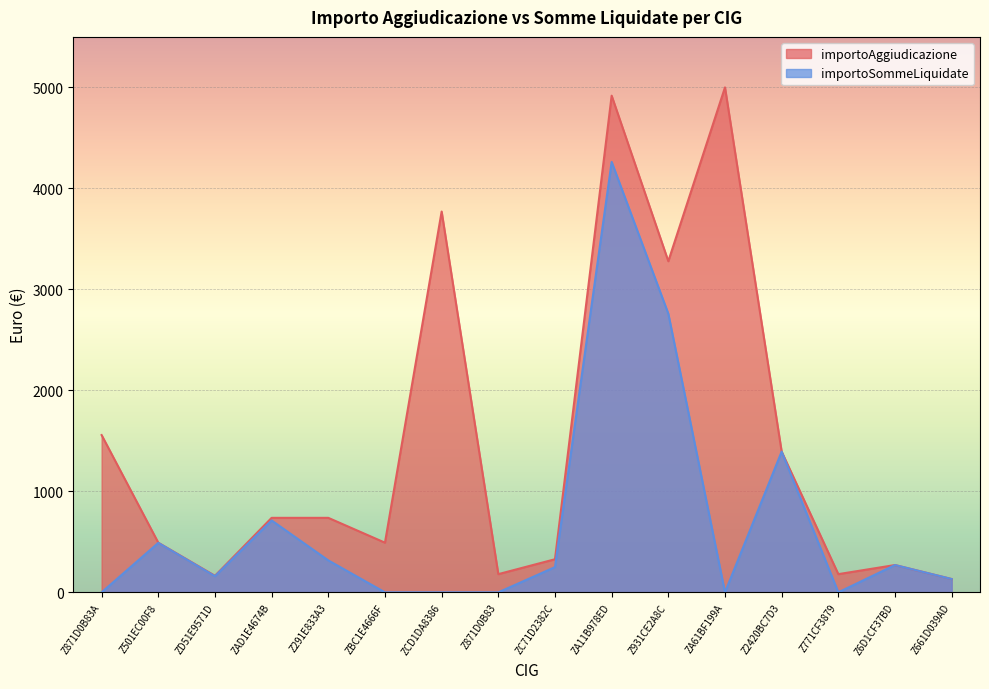

Rank the series by their maximum value, from lowest to highest.

importoSommeLiquidate, importoAggiudicazione